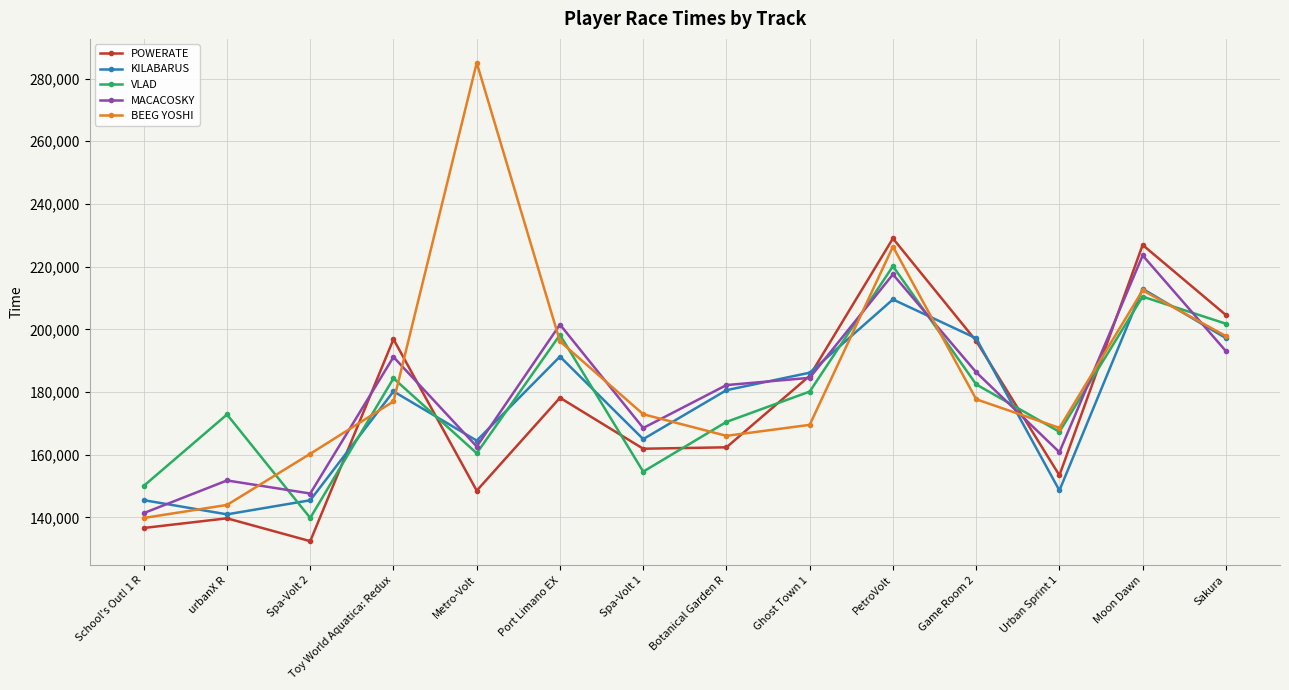

At which category is the sum across all series the highest?

PetroVolt